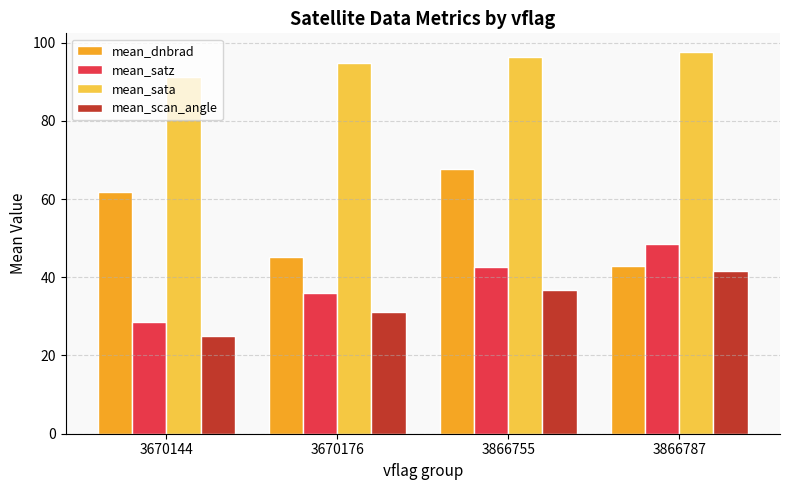

What is the difference between the highest and lowest values at 3670144?

66.3